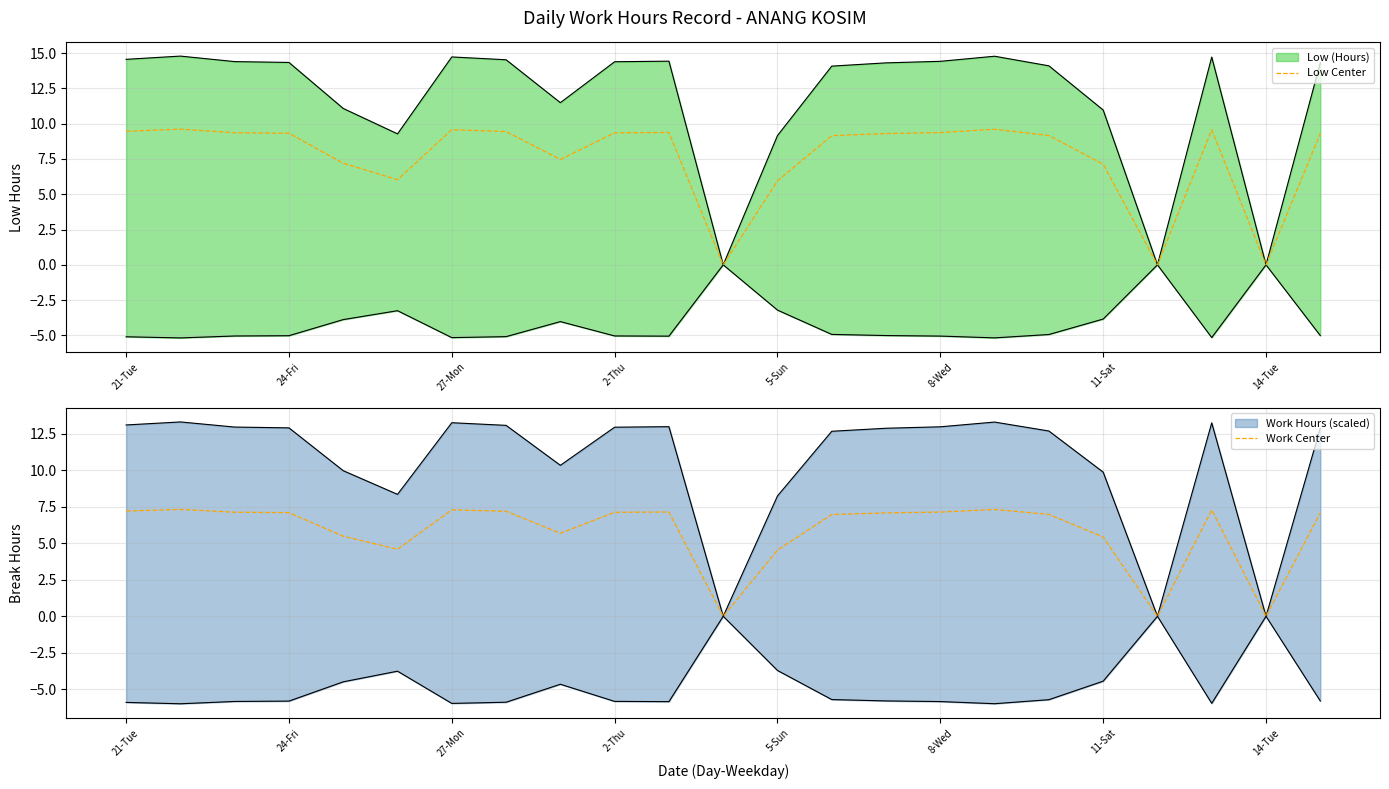

List the series in order of their overall mean, highest first.

Low Center, Work Center